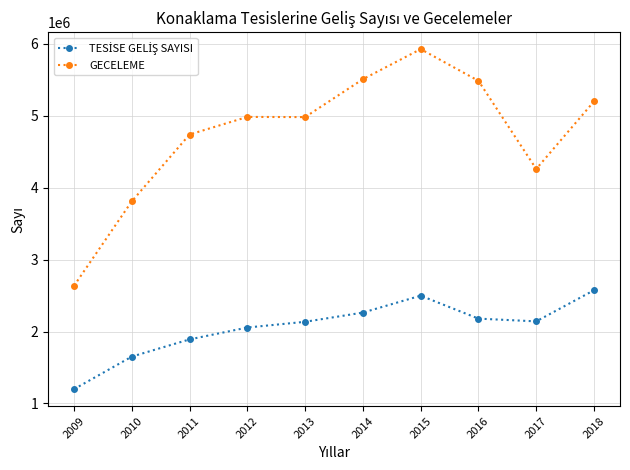

What is the lowest value of the GECELEME series?

2636121